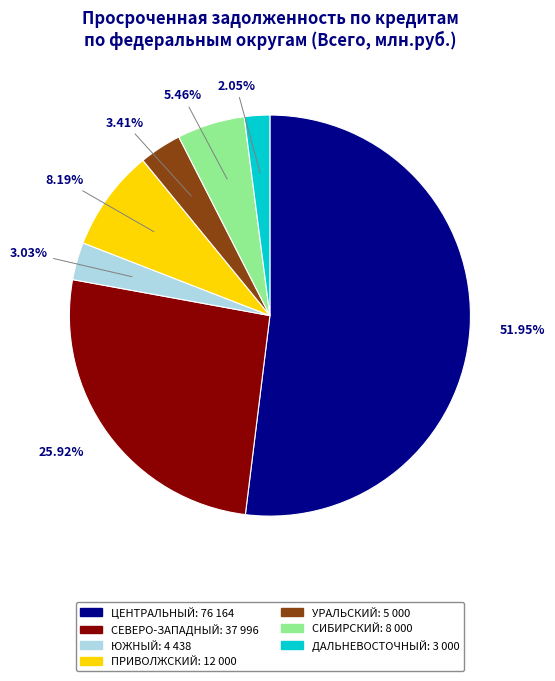

Does any single category account for the majority?

Yes